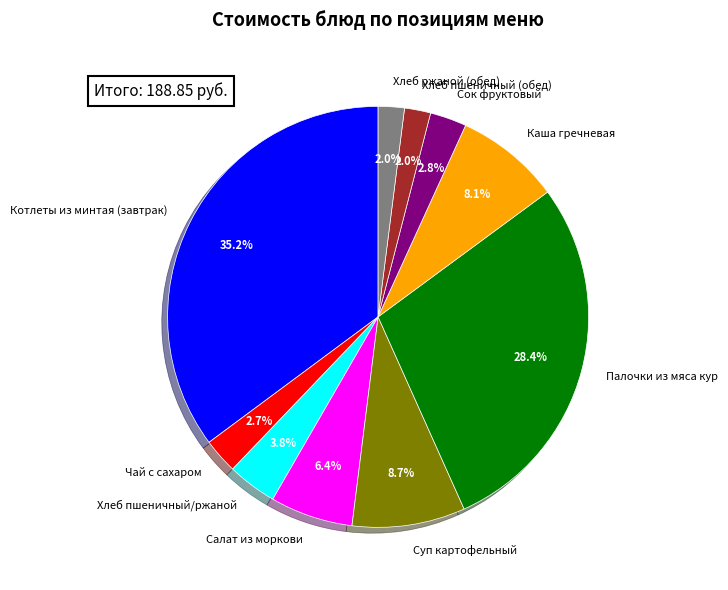

How many segments does this pie chart have?

10